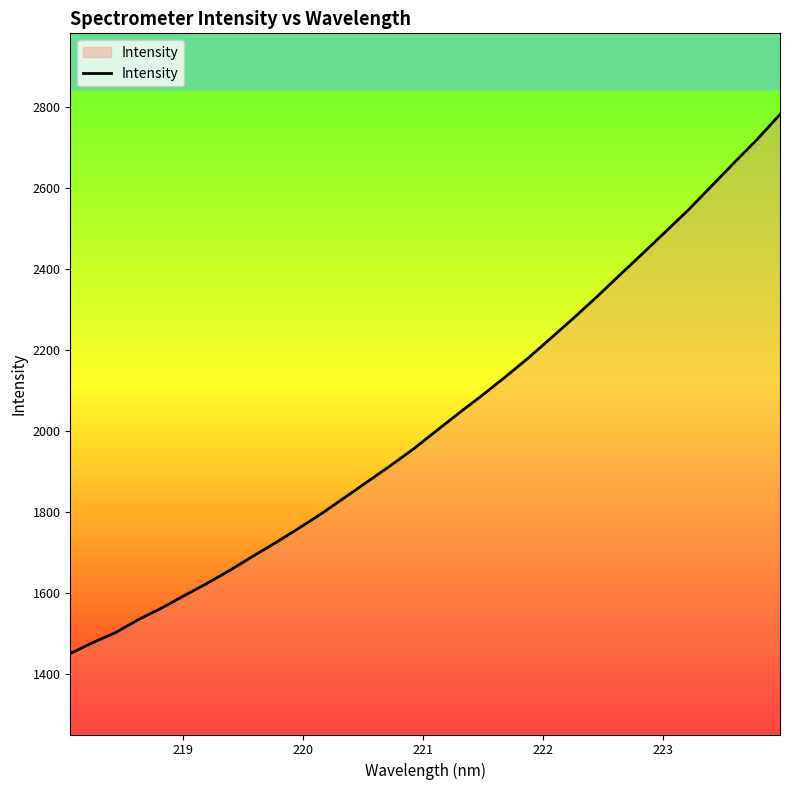

What is the difference between the maximum and minimum values?

1330.1